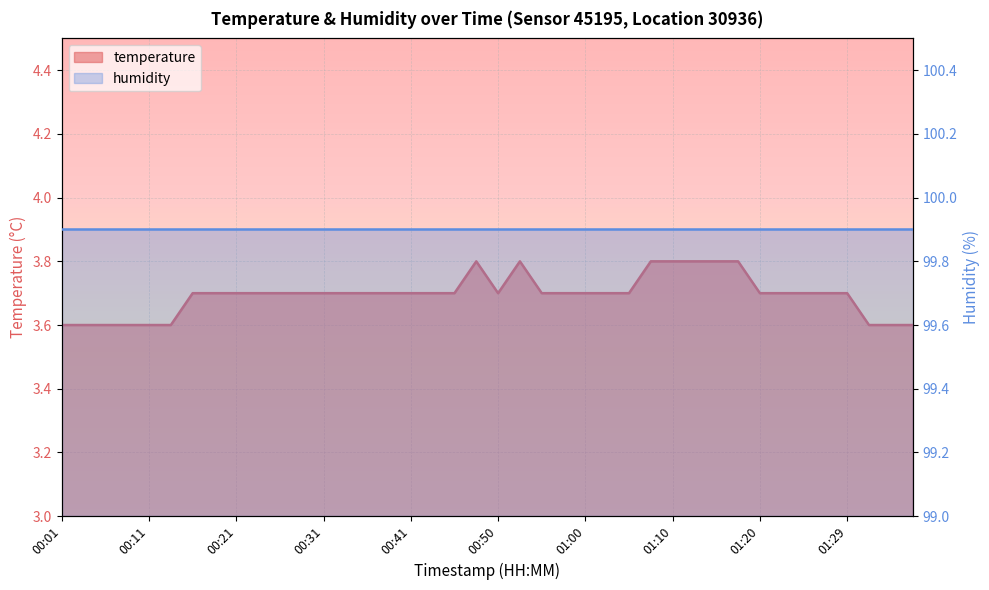

Reading left to right, what are all the values shown in this chart?

3.6	3.6	3.6	3.6	3.6	3.6	3.7	3.7	3.7	3.7	3.7	3.7	3.7	3.7	3.7	3.7	3.7	3.7	3.7	3.8	3.7	3.8	3.7	3.7	3.7	3.7	3.7	3.8	3.8	3.8	3.8	3.8	3.7	3.7	3.7	3.7	3.7	3.6	3.6	3.6